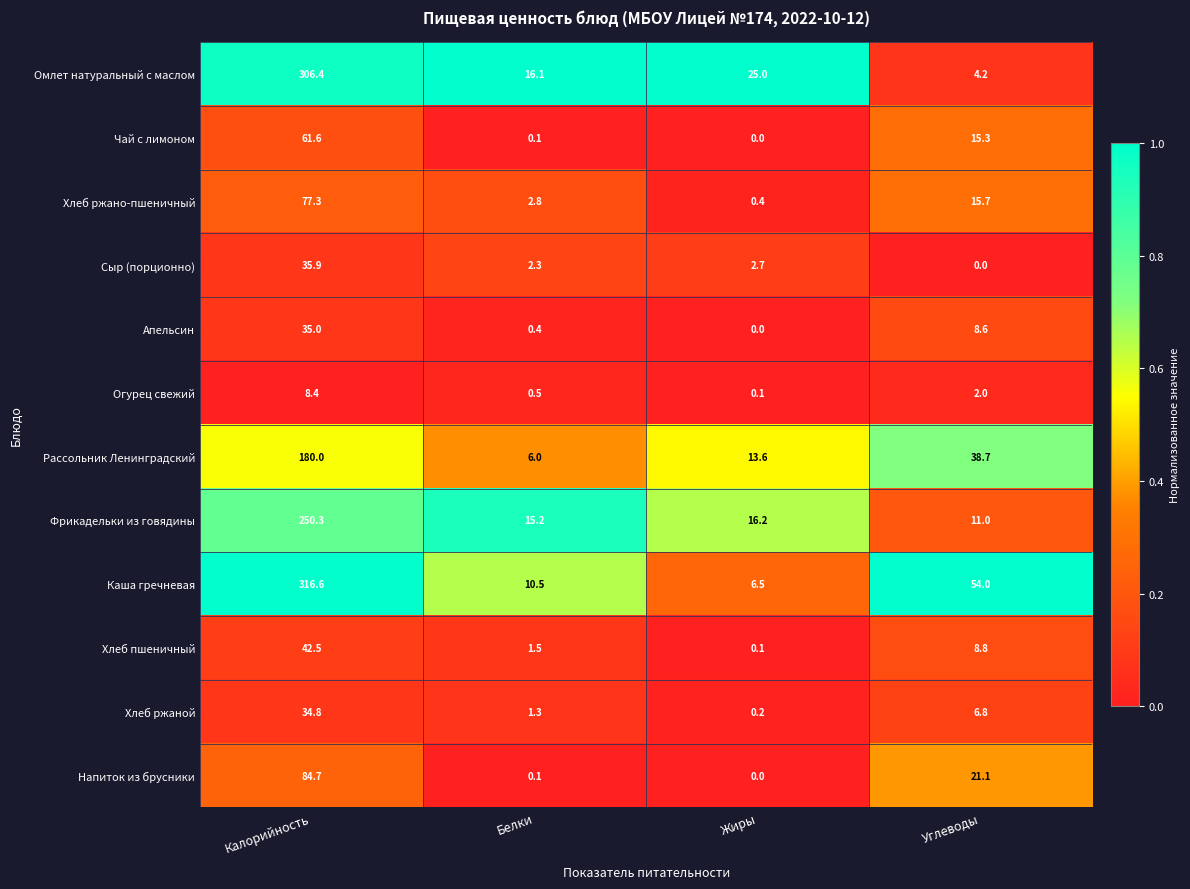

What is the maximum value for Сыр (порционно)?

35.9